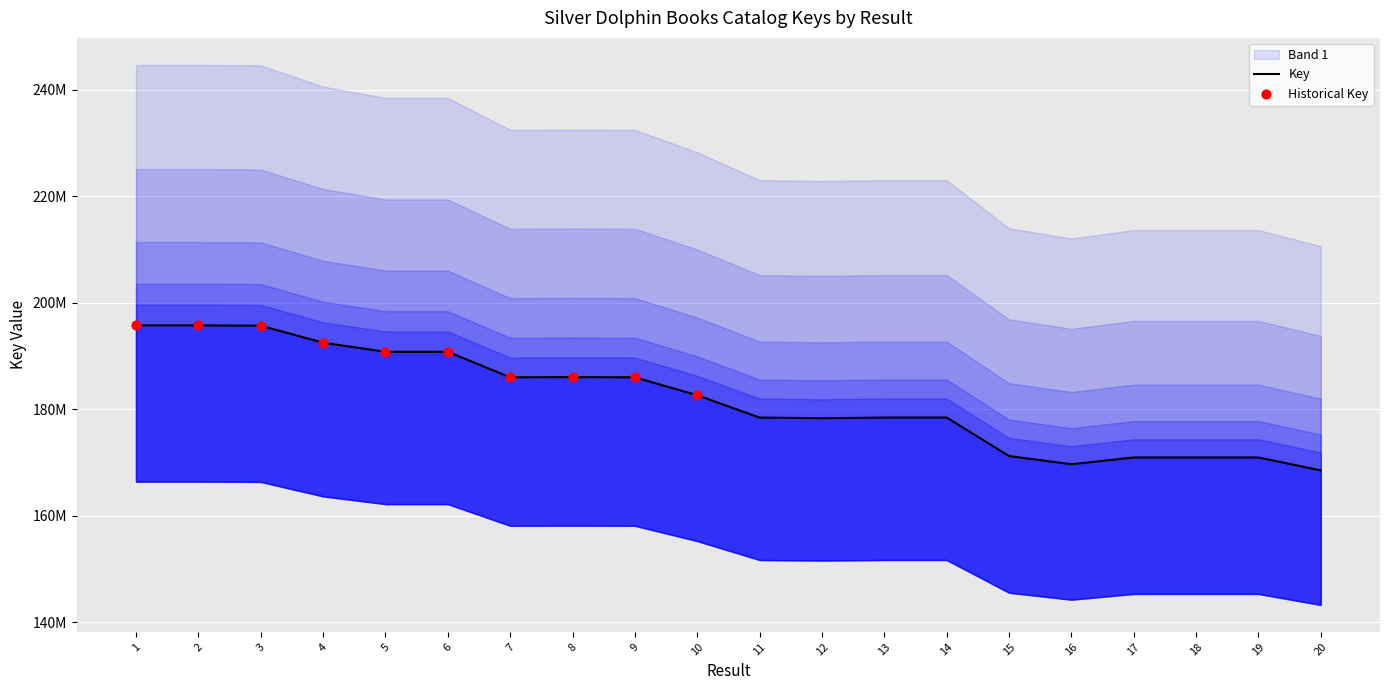

Which has a higher value, 17 or 16?

17